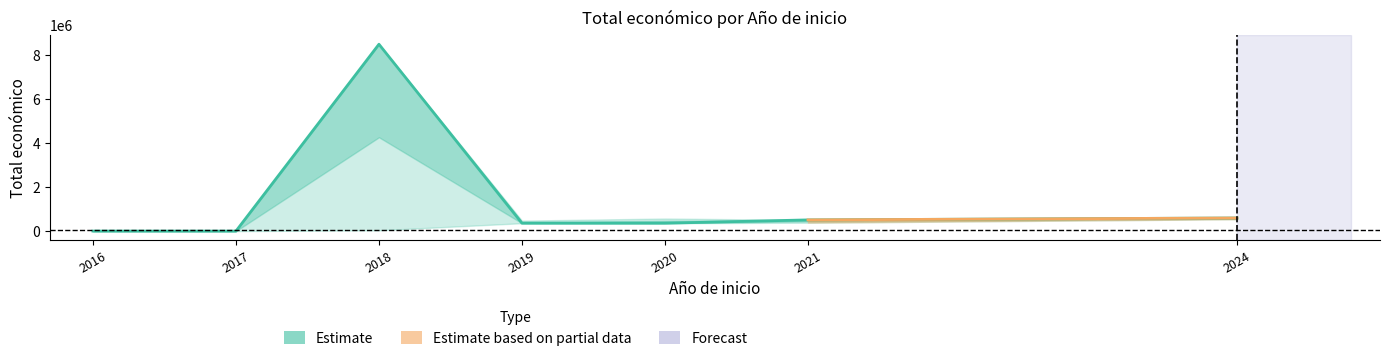

How many series are shown in this chart?

3